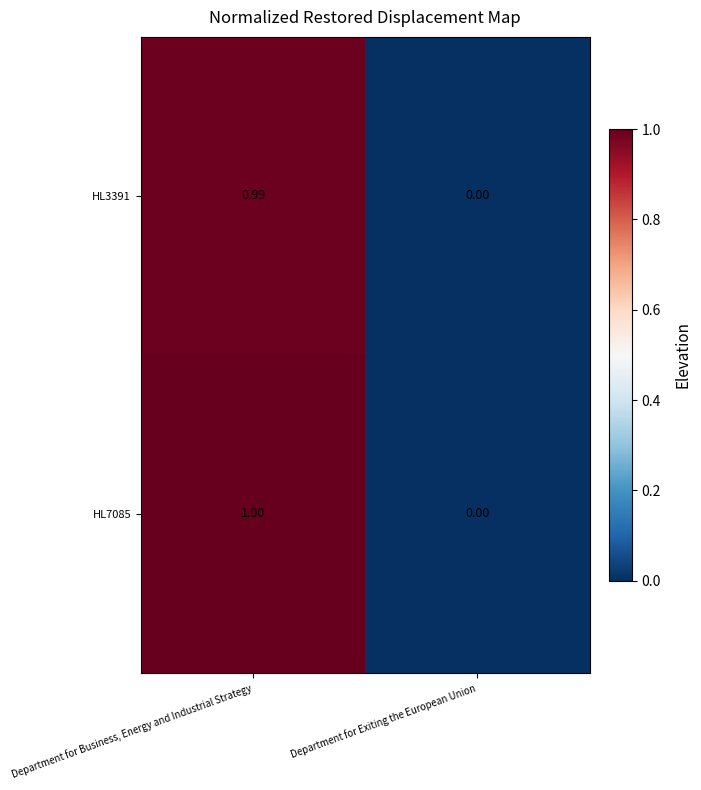

Where is HL7085 nearest to the value 0?

Department for Exiting the European Union